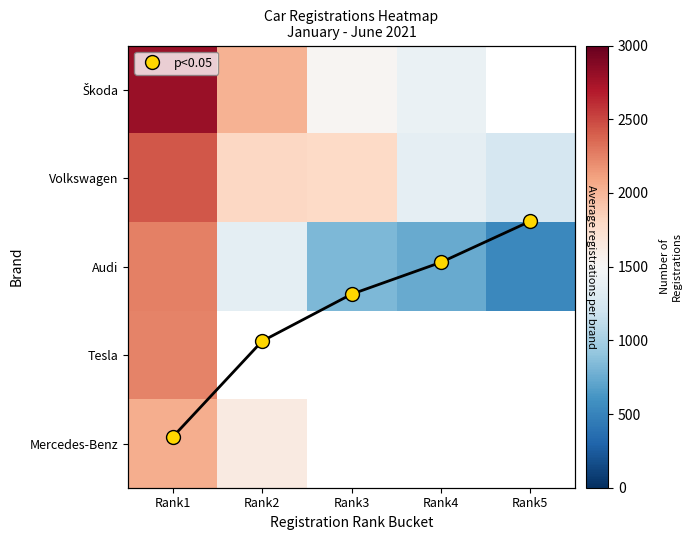

Count the number of categories in the chart.

5